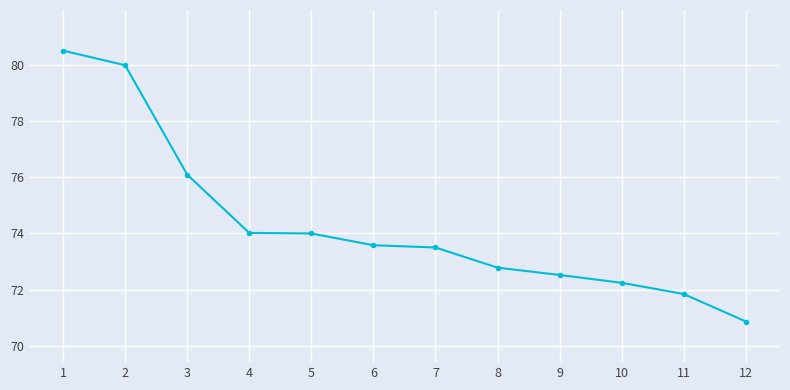

What is the maximum value shown in the chart?

80.5